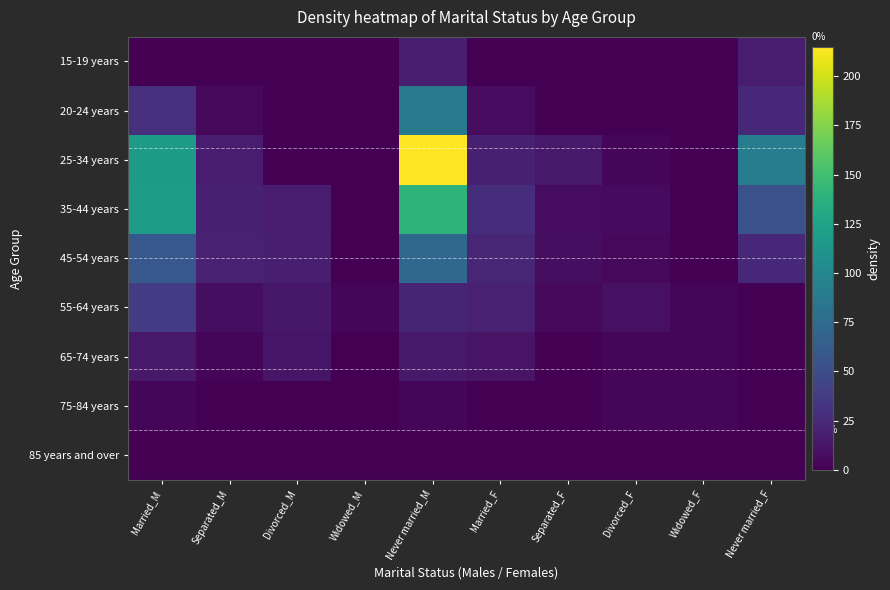

Which series changed the most between Never married_M and Never married_F?

25-34 years